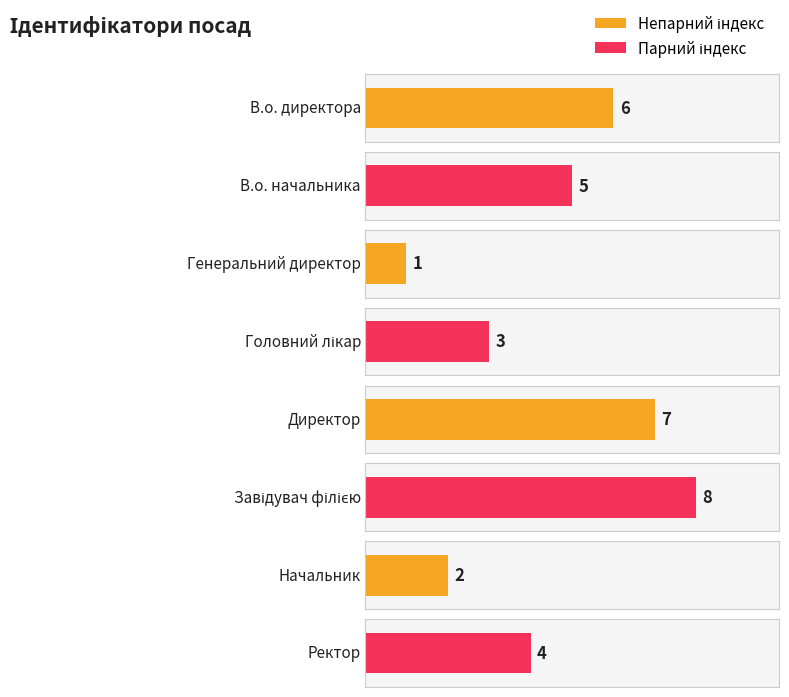

List the labels in order of value, largest first.

Завідувач філією, Директор, В.о. директора, В.о. начальника, Ректор, Головний лікар, Начальник, Генеральний директор